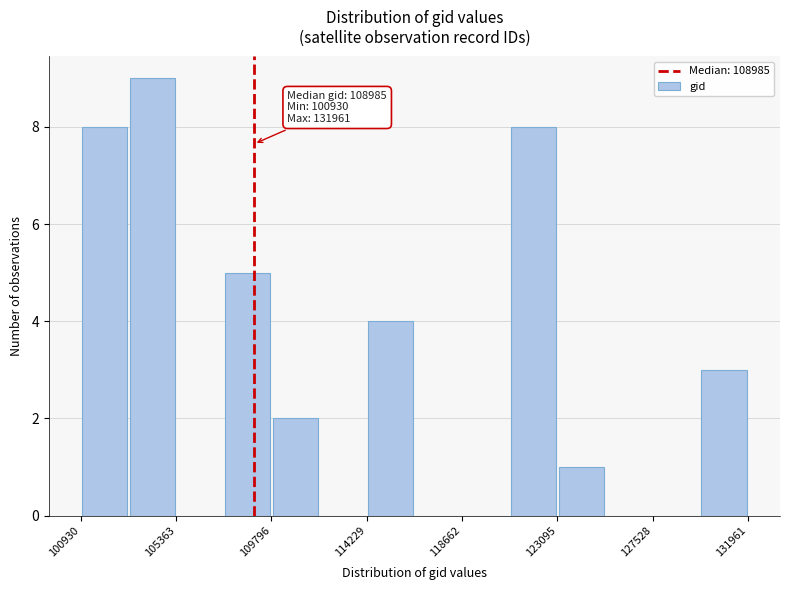

Which range on the x-axis has the tallest bar?

103000 to 105500